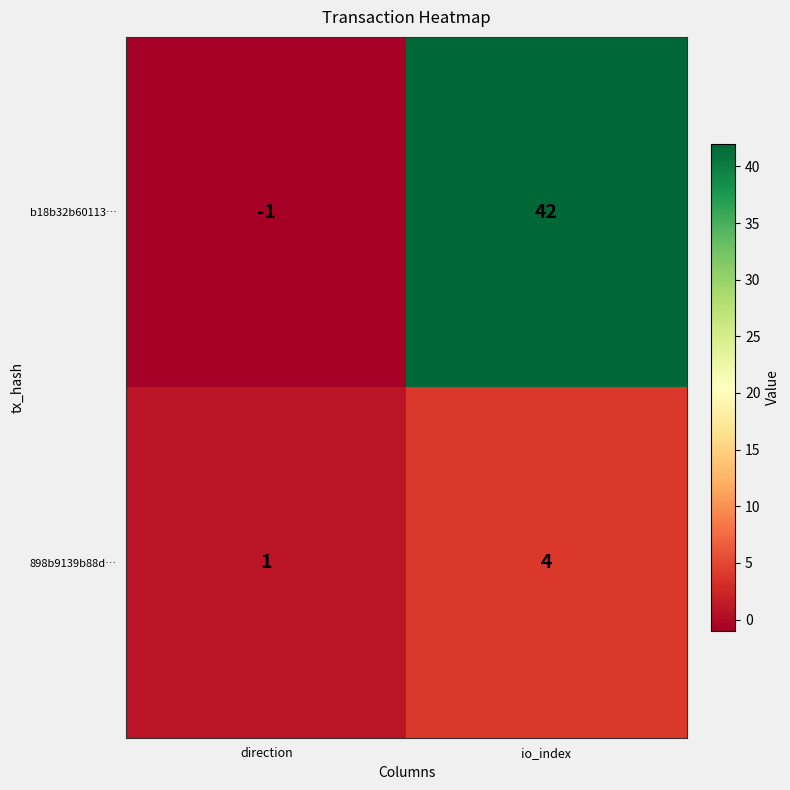

Which series has the widest spread of values?

b18b32b60113…